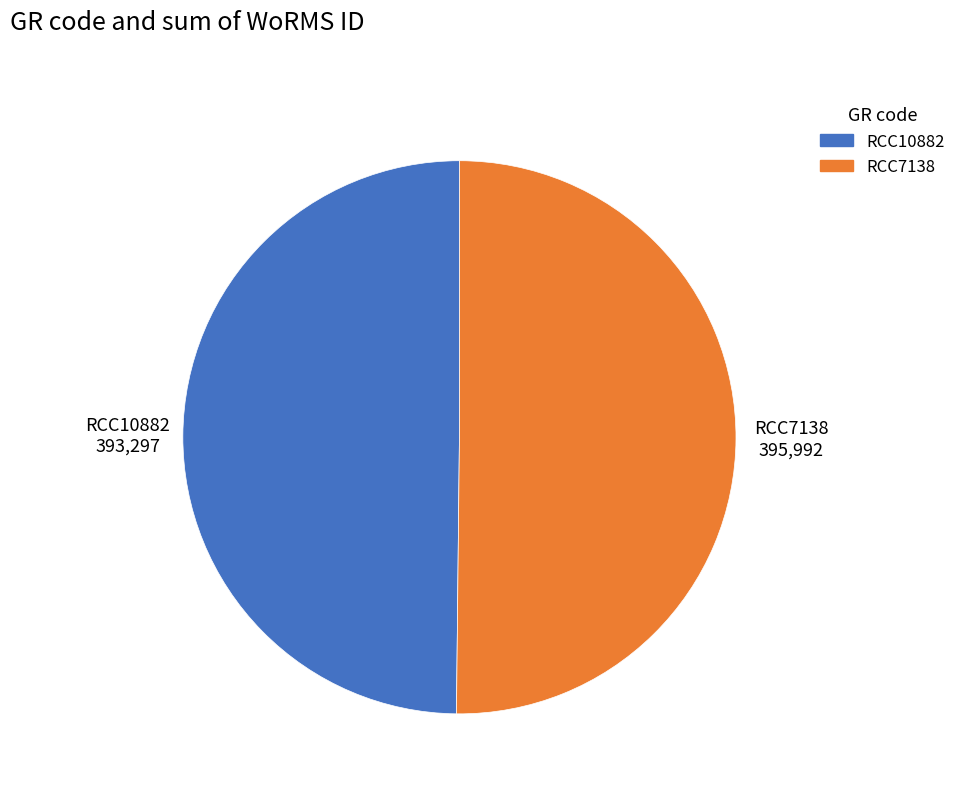

Approximately how many times larger is the value at RCC7138 compared to RCC10882?

1.0